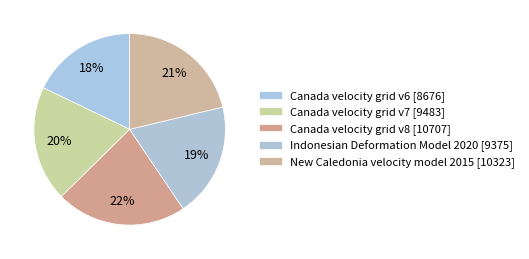

Is it true that Canada velocity grid v8 is 22% of the pie?

True